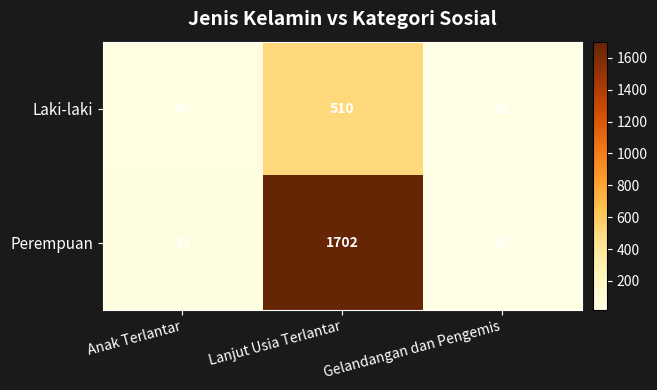

What is the maximum value shown in the chart?

1702